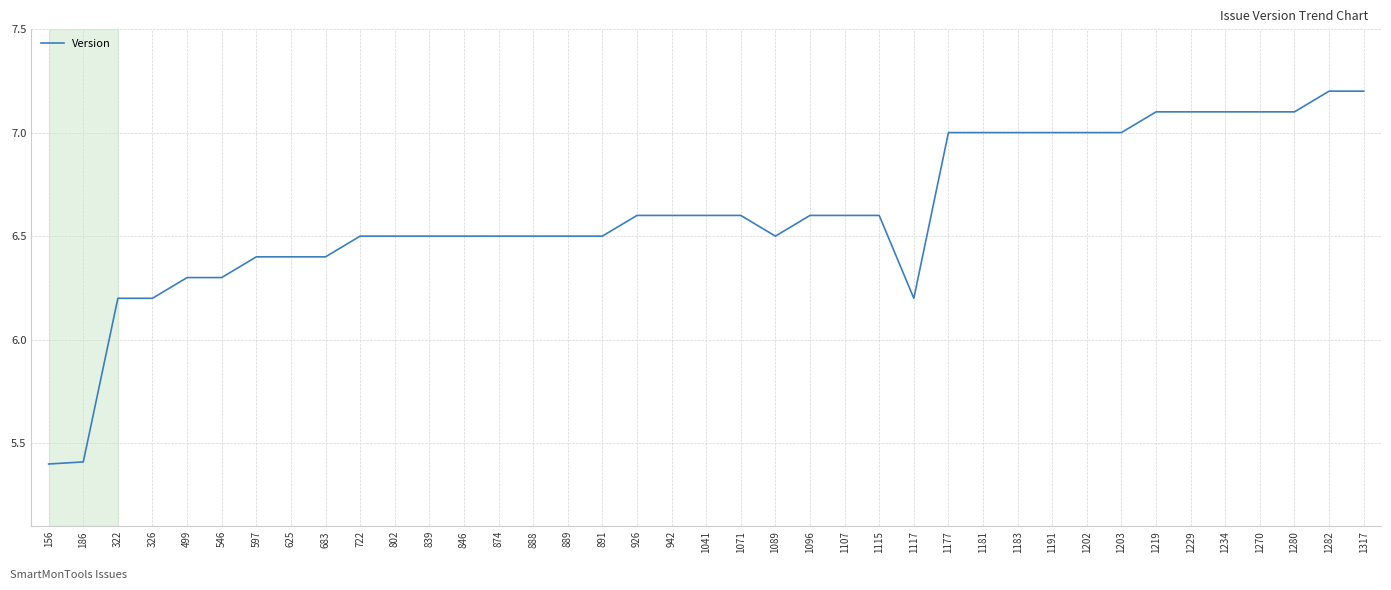

Reading right to left, transcribe all the data shown in this chart.

7.2	7.2	7.1	7.1	7.1	7.1	7.1	7.0	7.0	7.0	7.0	7.0	7.0	6.2	6.6	6.6	6.6	6.5	6.6	6.6	6.6	6.6	6.5	6.5	6.5	6.5	6.5	6.5	6.5	6.5	6.4	6.4	6.4	6.3	6.3	6.2	6.2	5.4	5.4